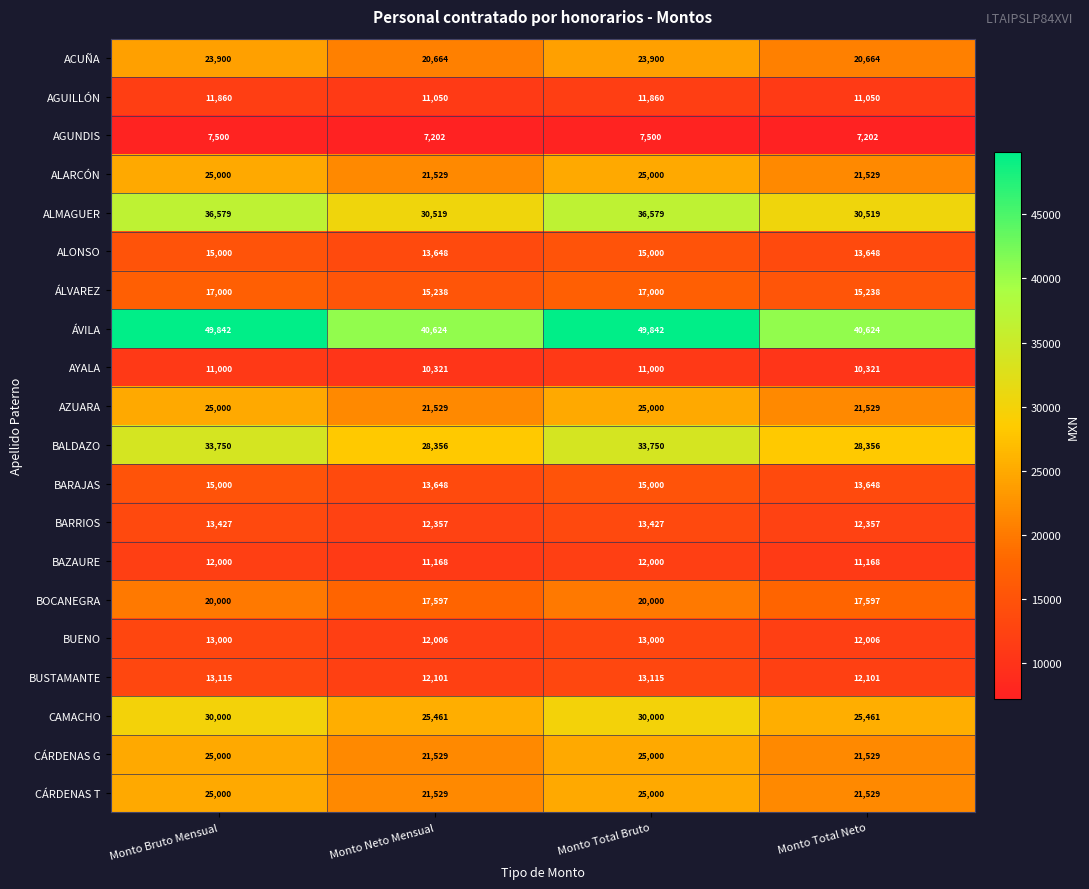

Read the BUSTAMANTE value at Monto Bruto Mensual, to the nearest 10.

13120